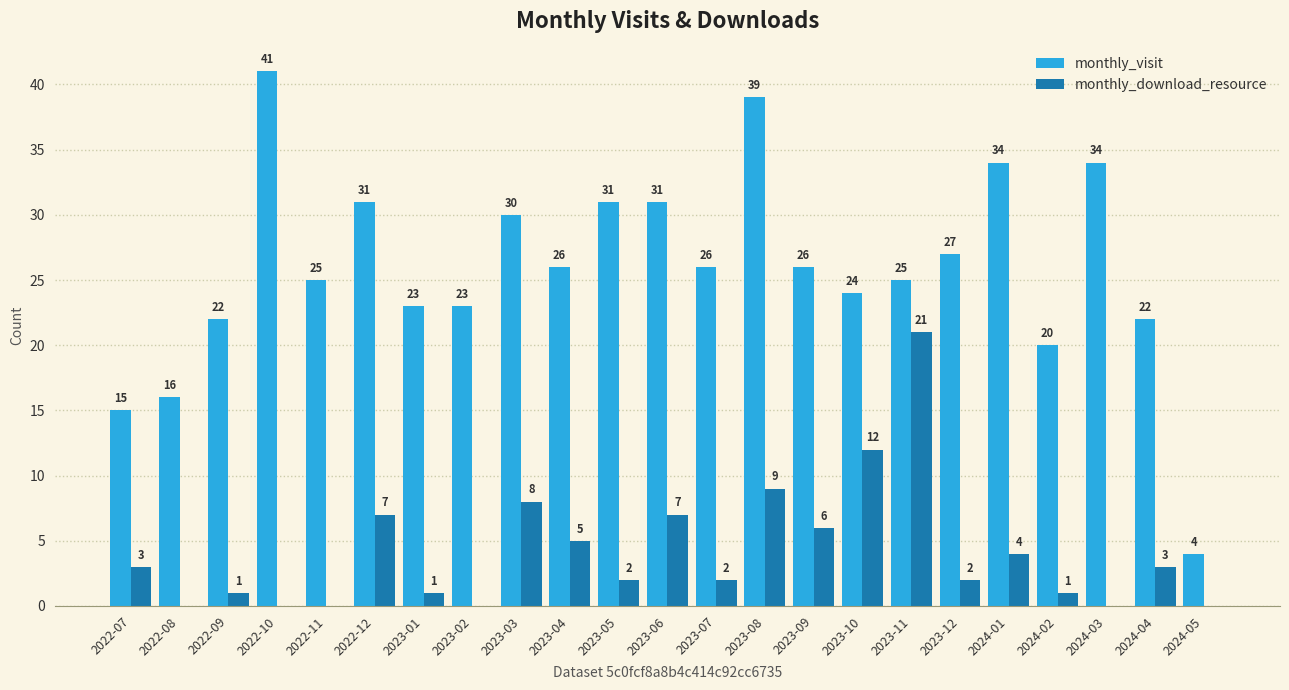

What are all the series names shown in the legend?

monthly_visit, monthly_download_resource